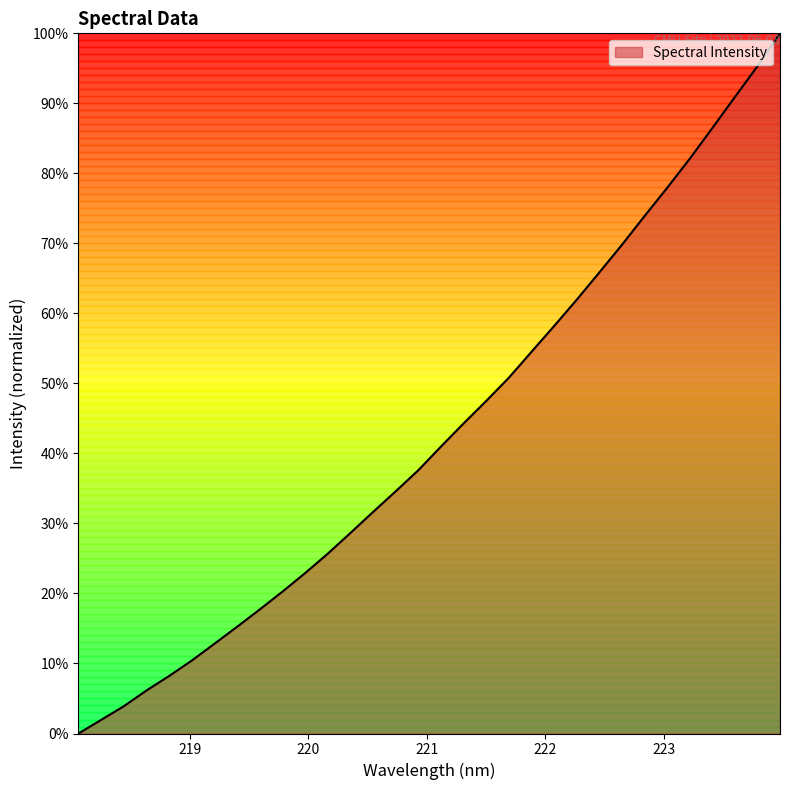

Does the chart have visible grid lines?

No